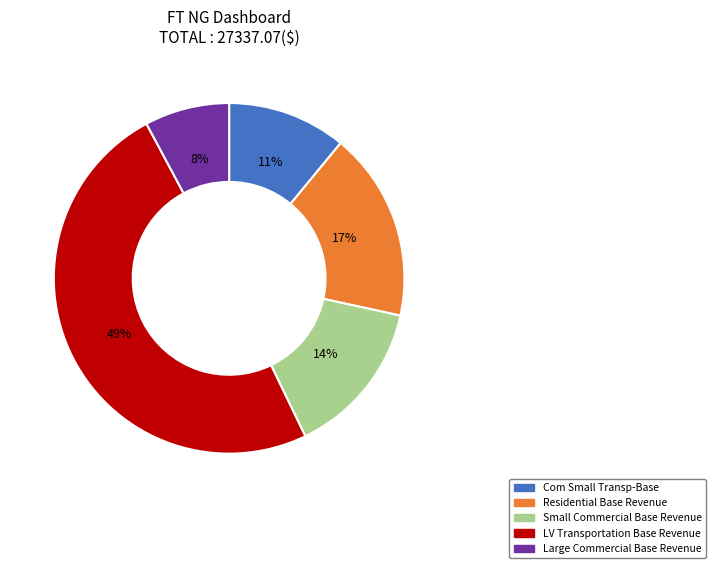

How many slices are in this pie chart?

5